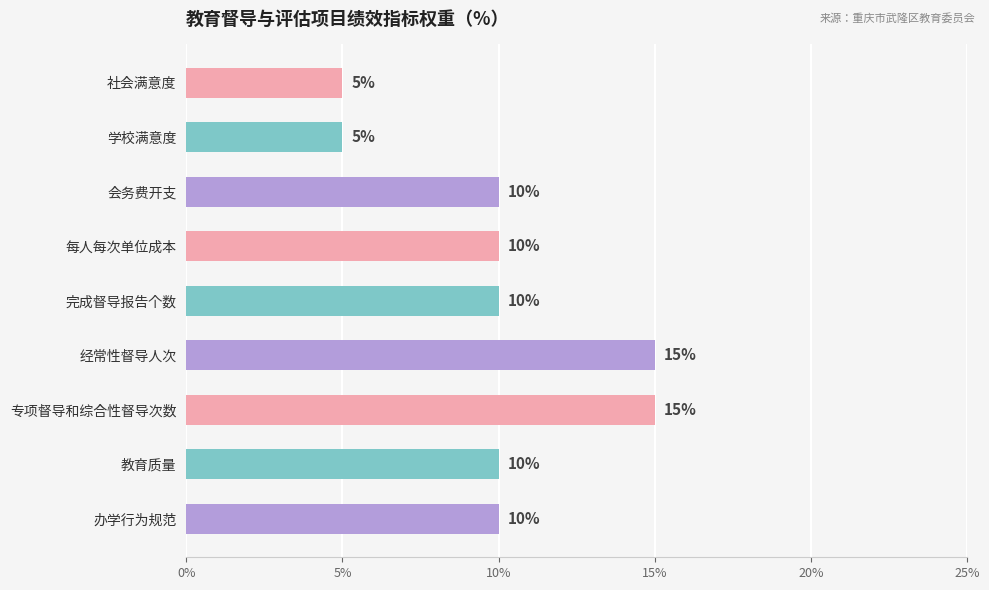

What is the label of the 6th bar from the bottom?

每人每次单位成本